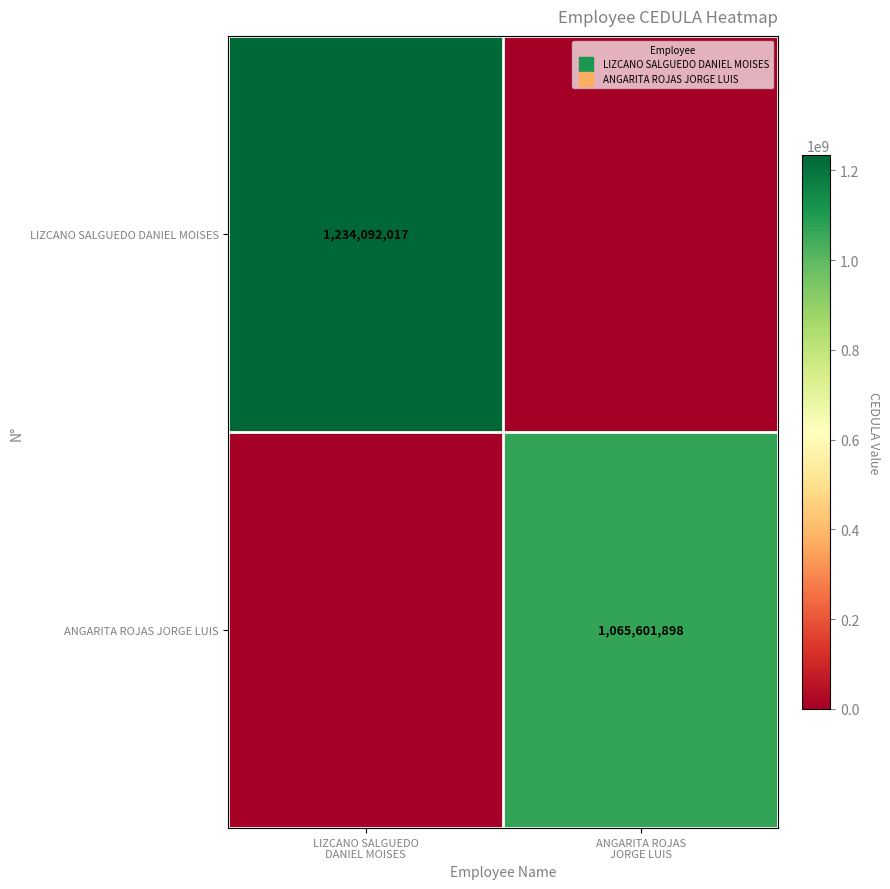

What is the difference between the LIZCANO SALGUEDO DANIEL MOISES values at ANGARITA ROJAS JORGE LUIS and LIZCANO SALGUEDO DANIEL MOISES?

1234092017